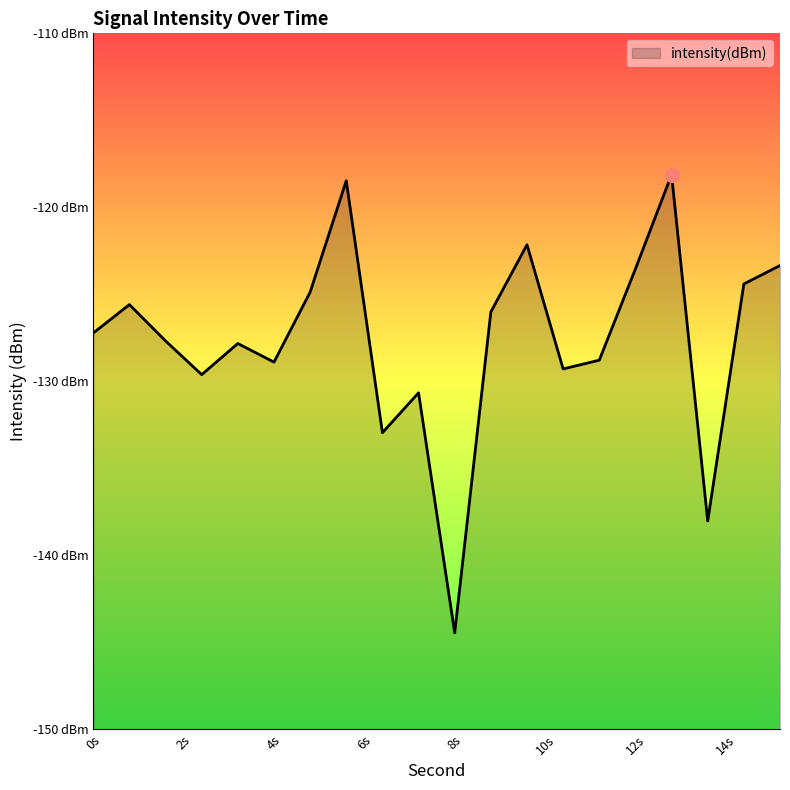

Does the chart display data point markers on the line(s)?

No